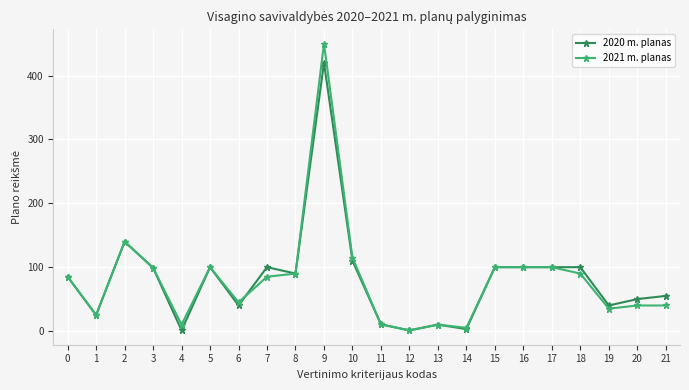

Which series has the widest spread of values?

2021 m. planas